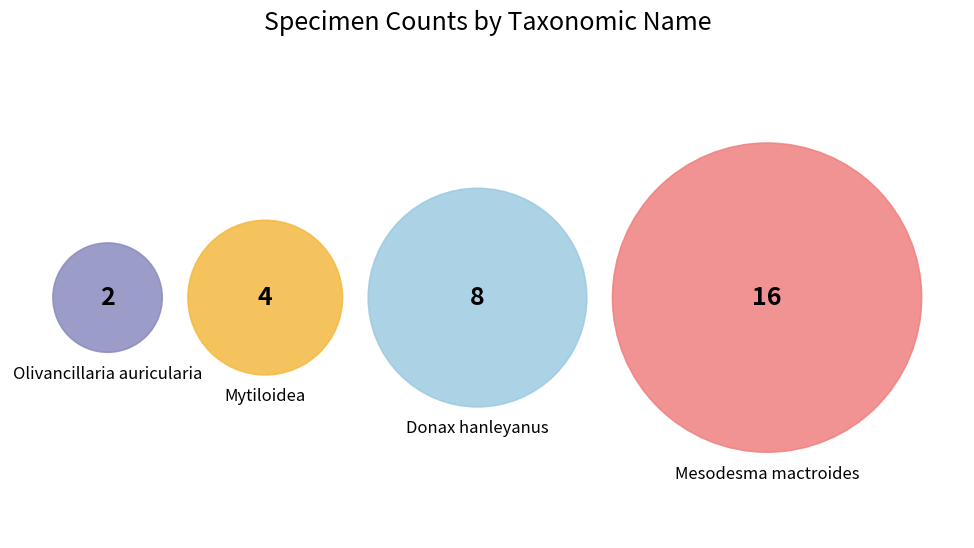

Is the sum of Mesodesma mactroides and Olivancillaria auricularia greater than half?

Yes